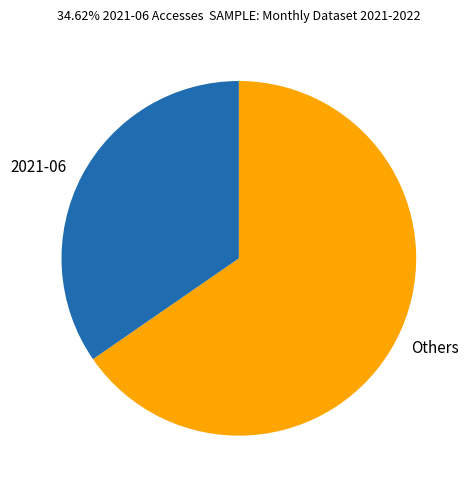

What is the ratio of the value at Others to the value at 2021-06?

1.9